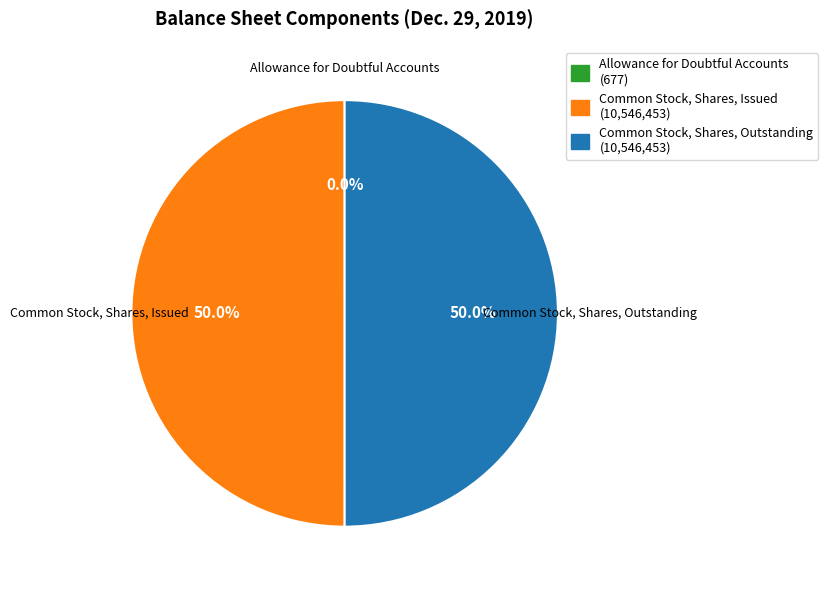

What is the total percentage of Common Stock, Shares, Issued and Common Stock, Shares, Outstanding?

100.0%